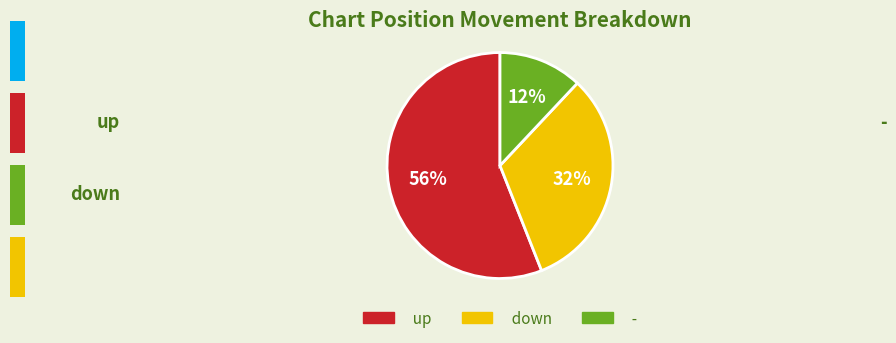

Which slice is the largest?

up